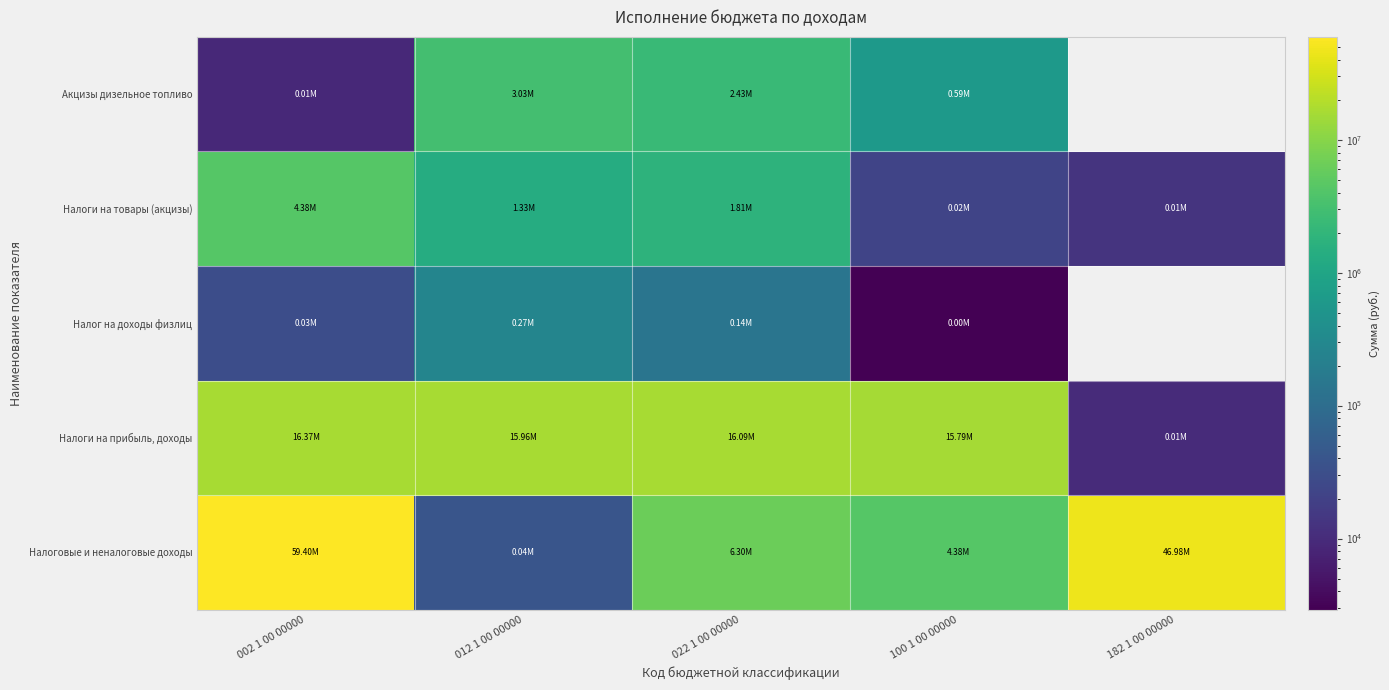

Which label corresponds to the largest value in the chart?

002 1 00 00000